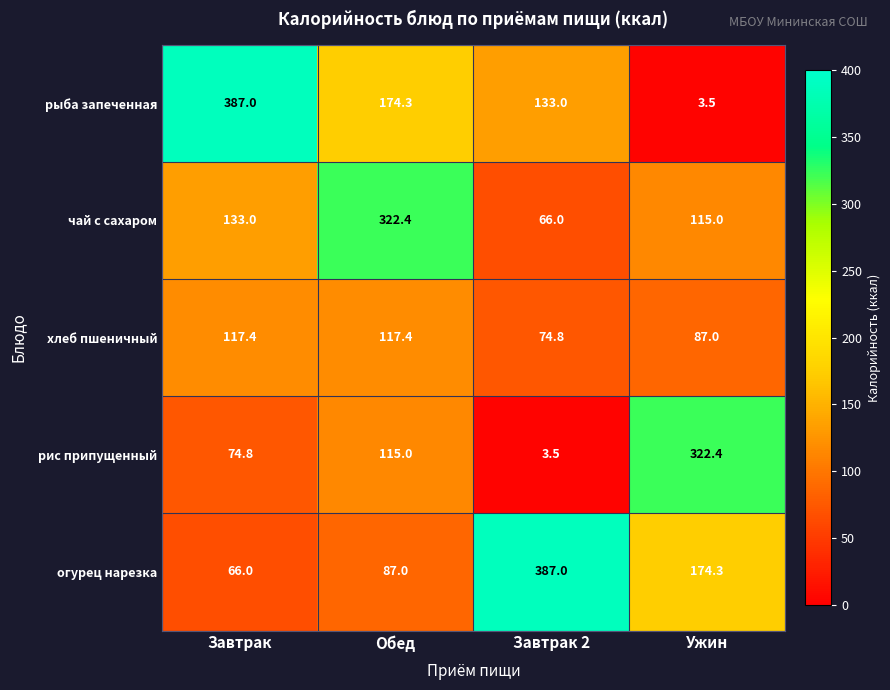

How many categories are shown in the chart?

4